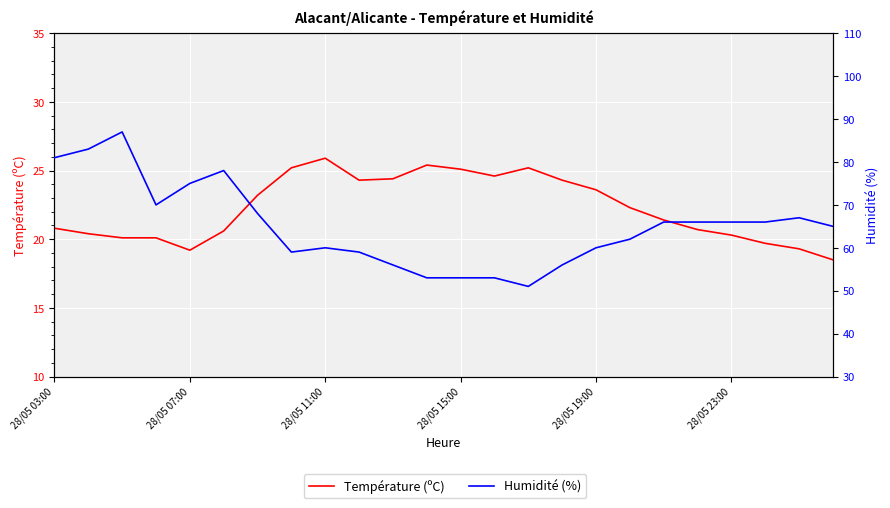

True or false: Humidité (%) has more than 1 interior local peaks.

True